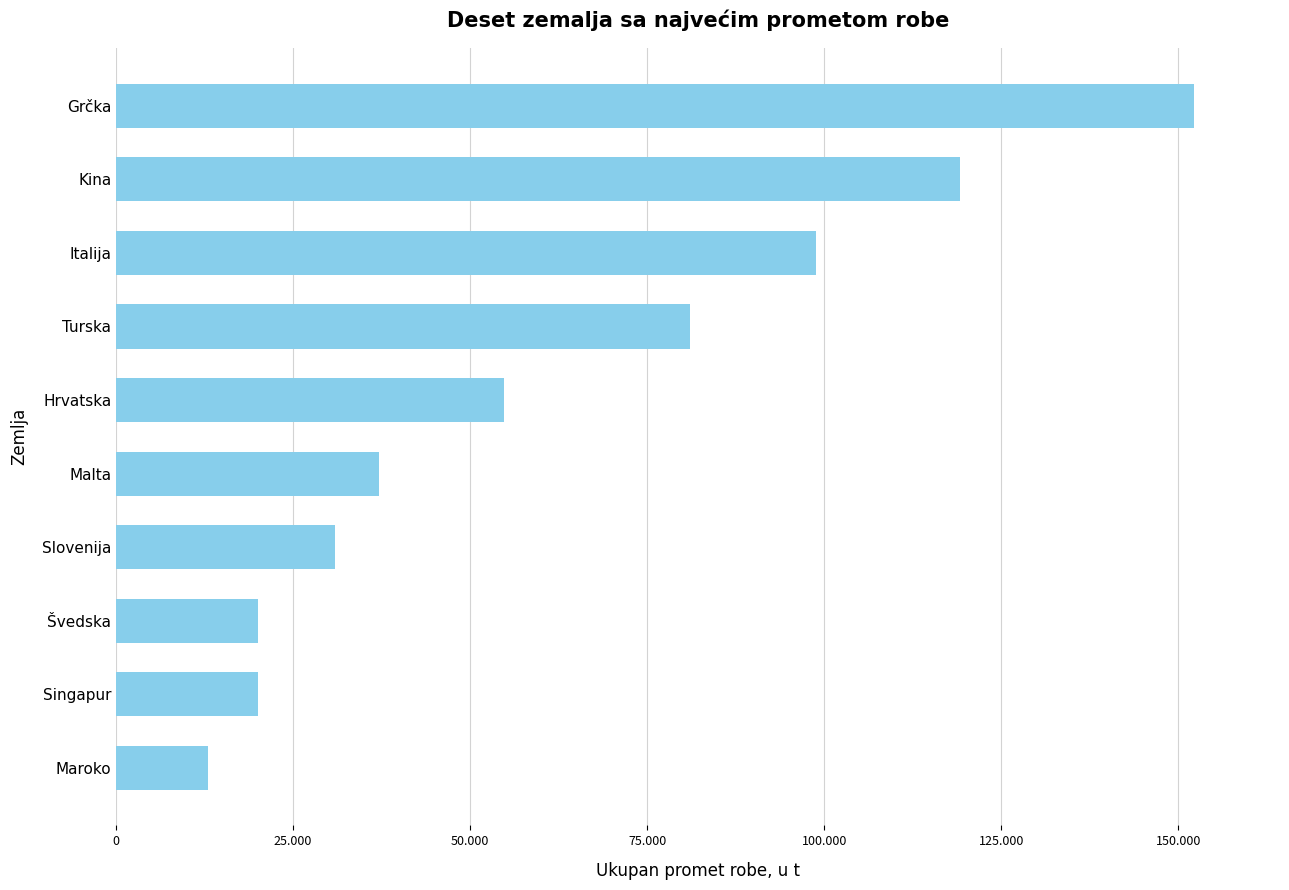

Are the bars horizontal?

Yes